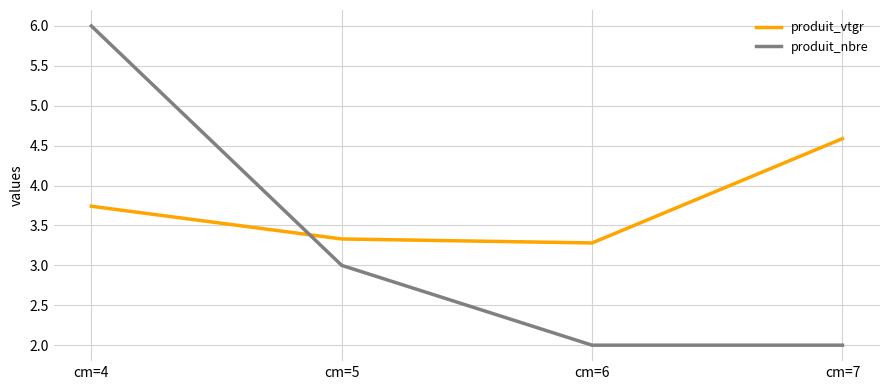

Reading right to left, list all the values displayed in this chart.

produit_vtgr: 4.6	3.3	3.3	3.7
produit_nbre: 2.0	2.0	3.0	6.0